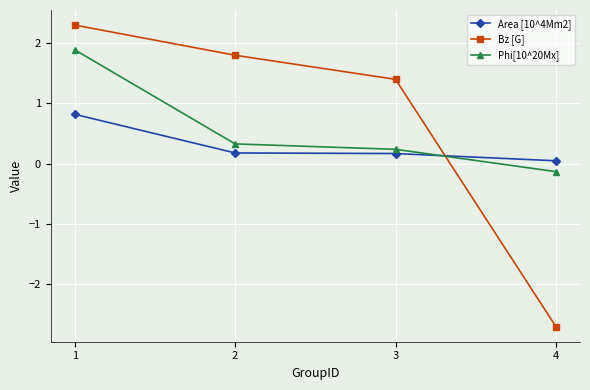

The Bz [G] series shows 3.7 at 1. True or false?

False